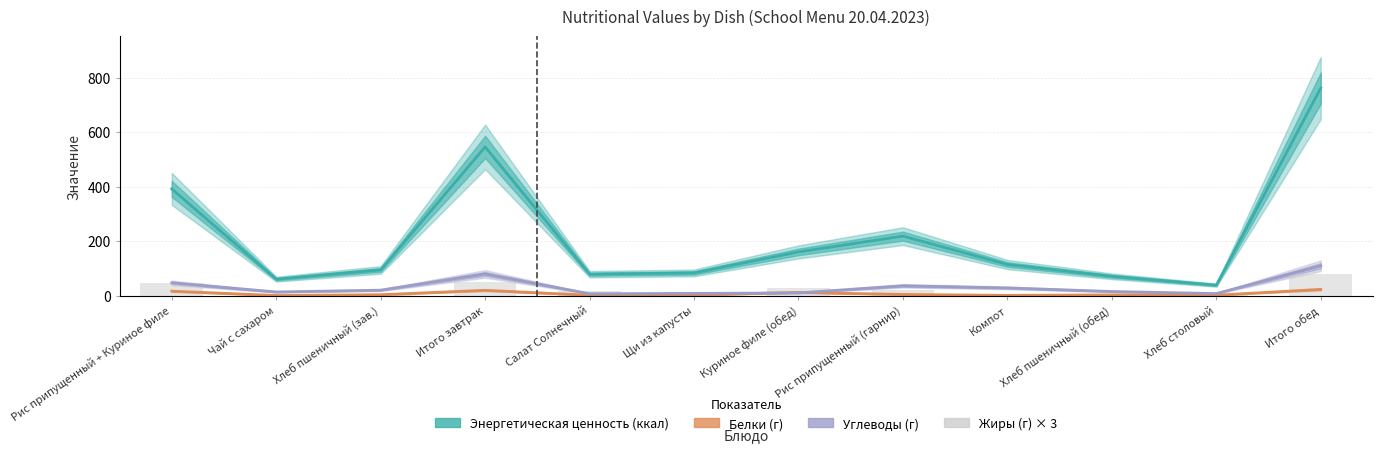

Reading left to right, extract all data points from this chart.

47.7	0.0	1.0	48.7	15.9	14.5	26.0	20.0	0.0	0.7	0.8	77.9